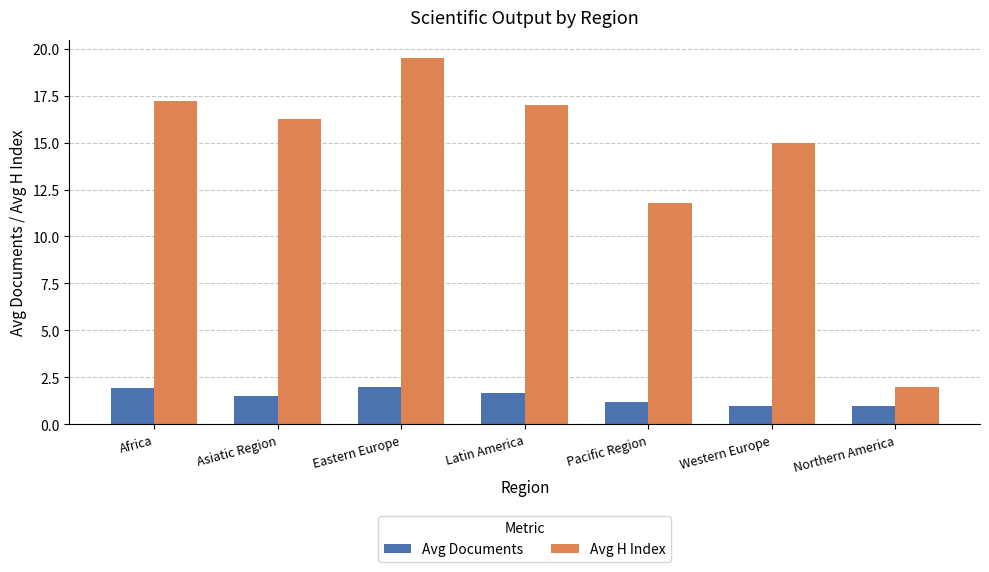

The Avg H Index series shows 16.2 at Asiatic Region. True or false?

True